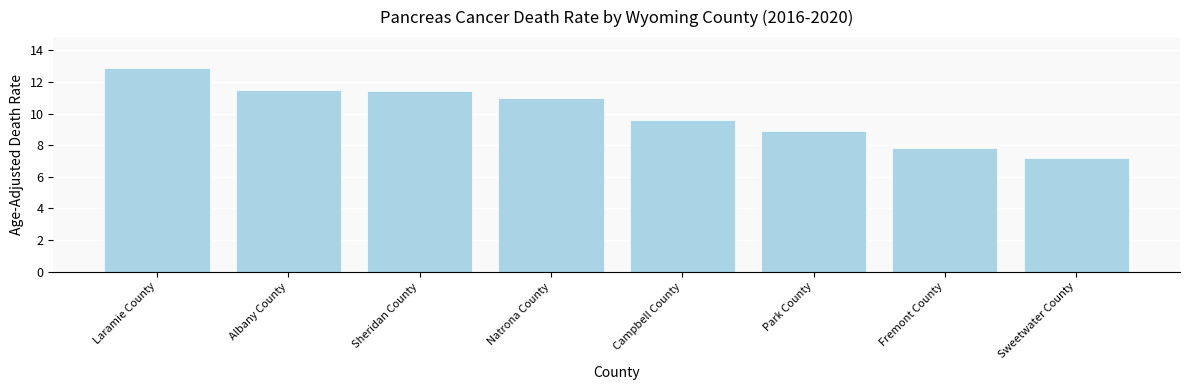

What is the label of the 8th bar from the right?

Laramie County